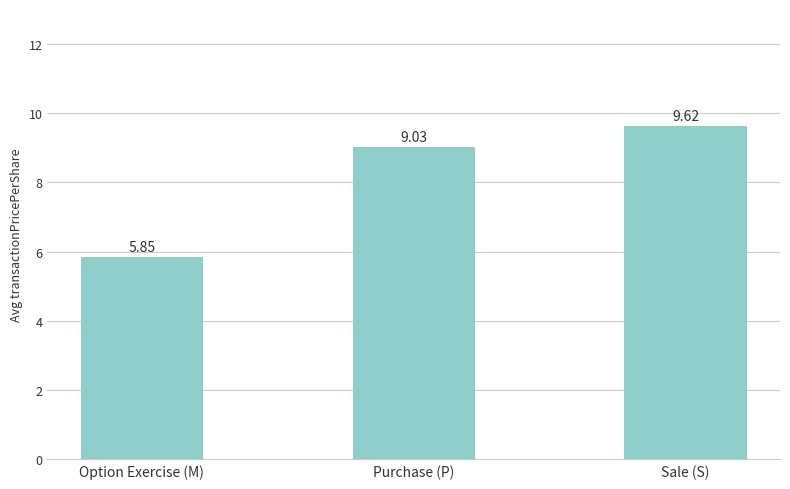

Which label corresponds to the smallest value in the chart?

Option Exercise (M)